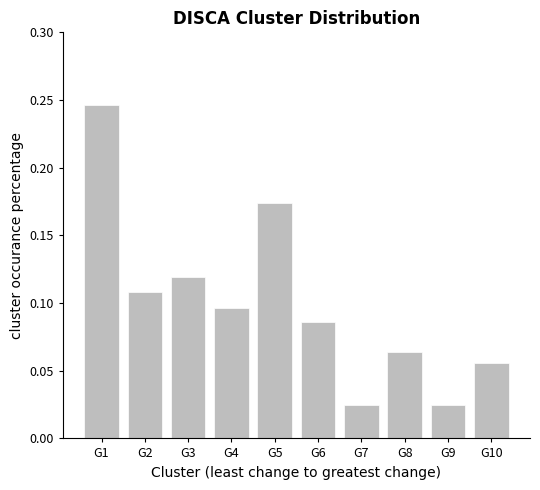

Is it true that the value at G10 is 0.0?

False